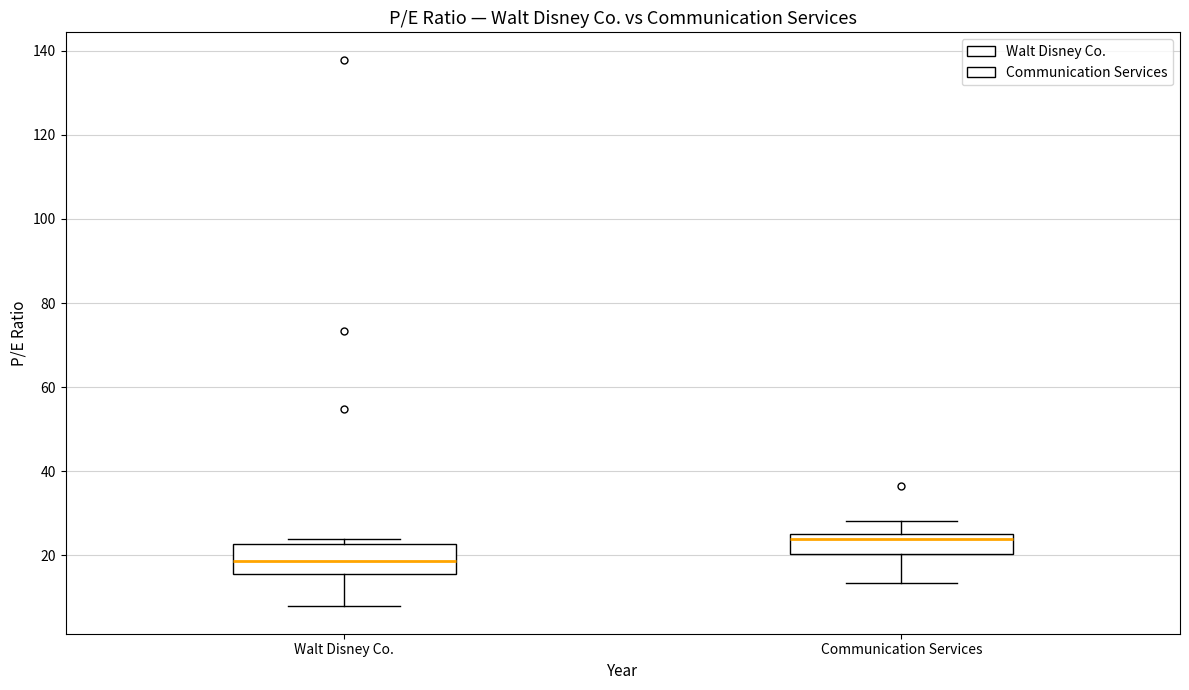

Which box's median line is the highest?

Communication Services